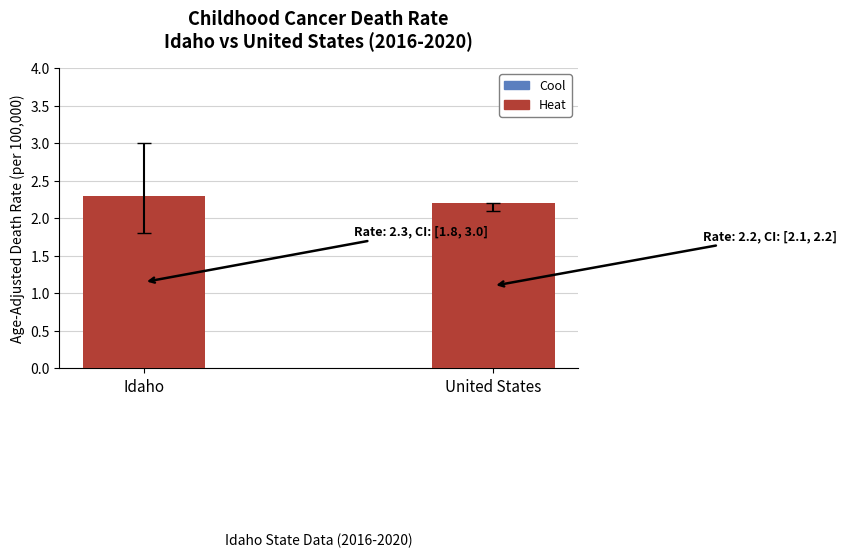

Reading left to right, extract all data points from this chart.

2.3	2.2